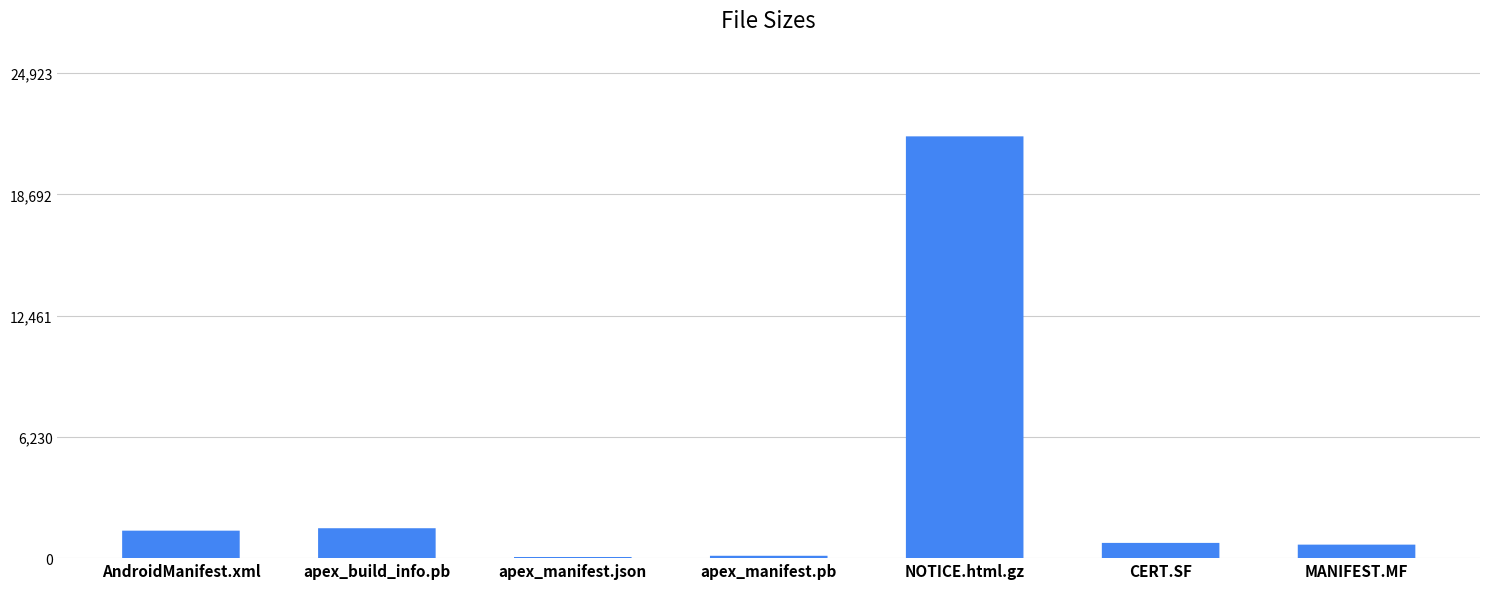

What is the ratio of the value at apex_build_info.pb to the value at AndroidManifest.xml?

1.1